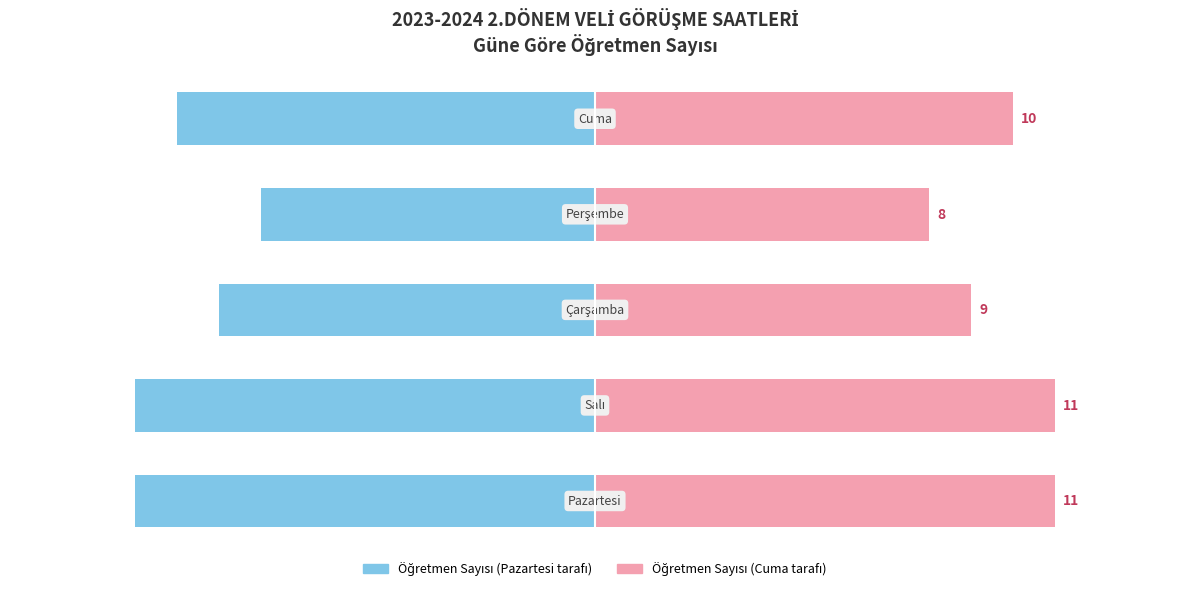

Does the chart contain stacked bars?

No